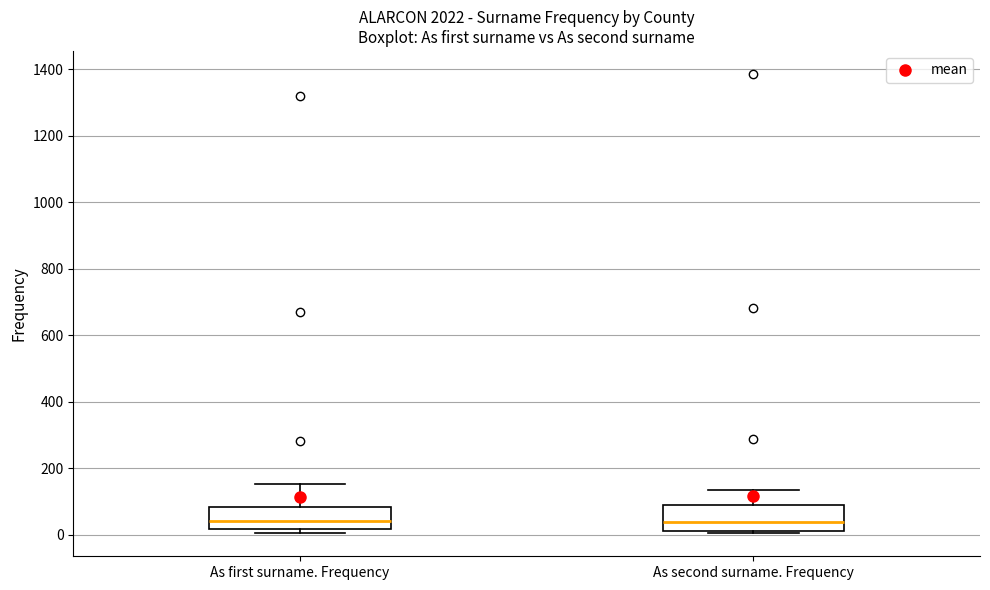

Reading left to right, transcribe this box plot: for each box, give where its median line is, the range the box spans, and where its two whiskers end, as read against the y-axis. The values are not printed on the chart, so give them approximately, as read against the axis.

As first surname. Frequency: median 40, box 20 to 80, whiskers 0 to 160
As second surname. Frequency: median 40, box 20 to 80, whiskers 0 to 140